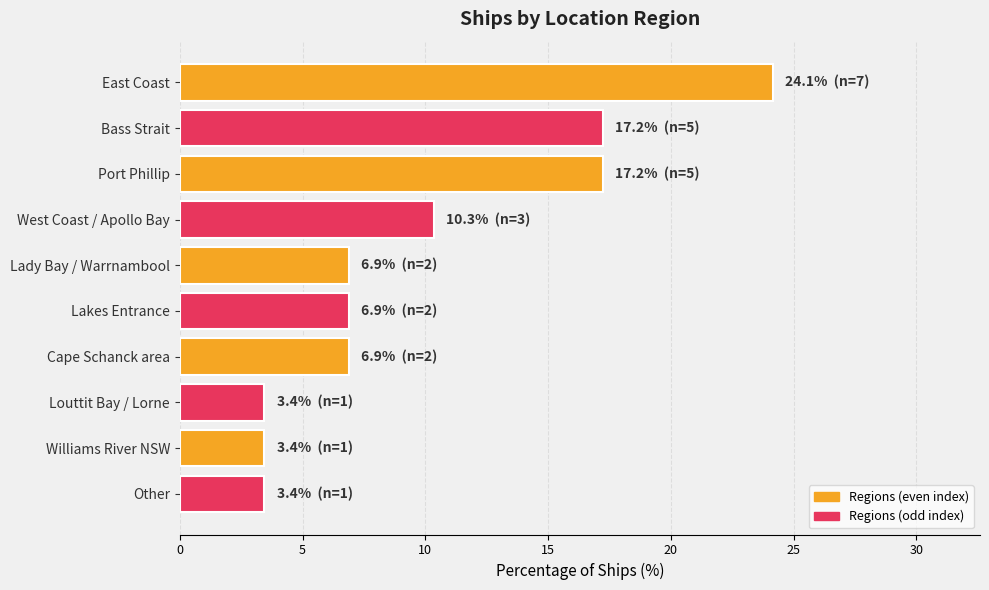

What is the maximum value shown in the chart?

24.1